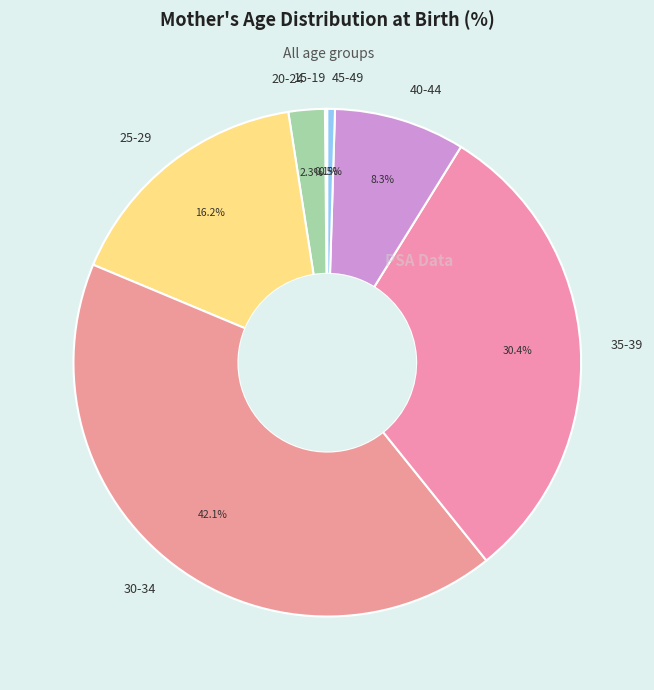

Between 30-34 and 25-29, which is larger?

30-34